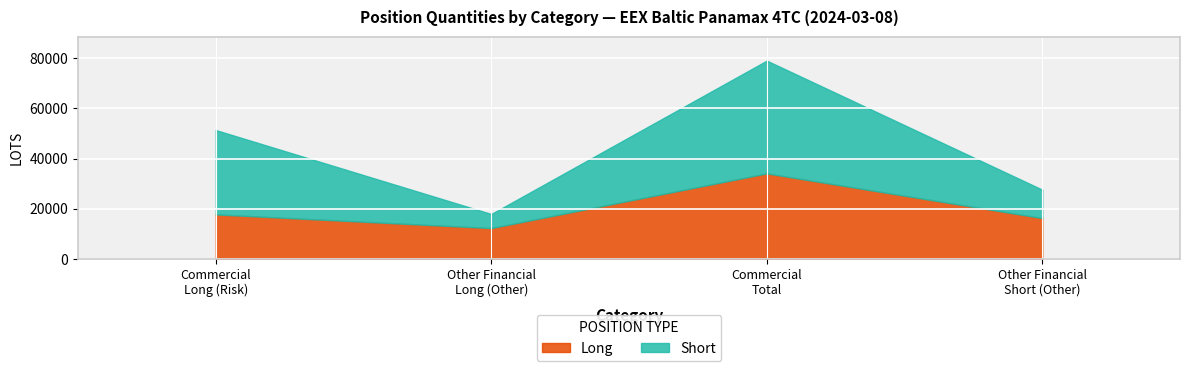

Is it true that Long equals 12338.2 at Other (Long)?

True